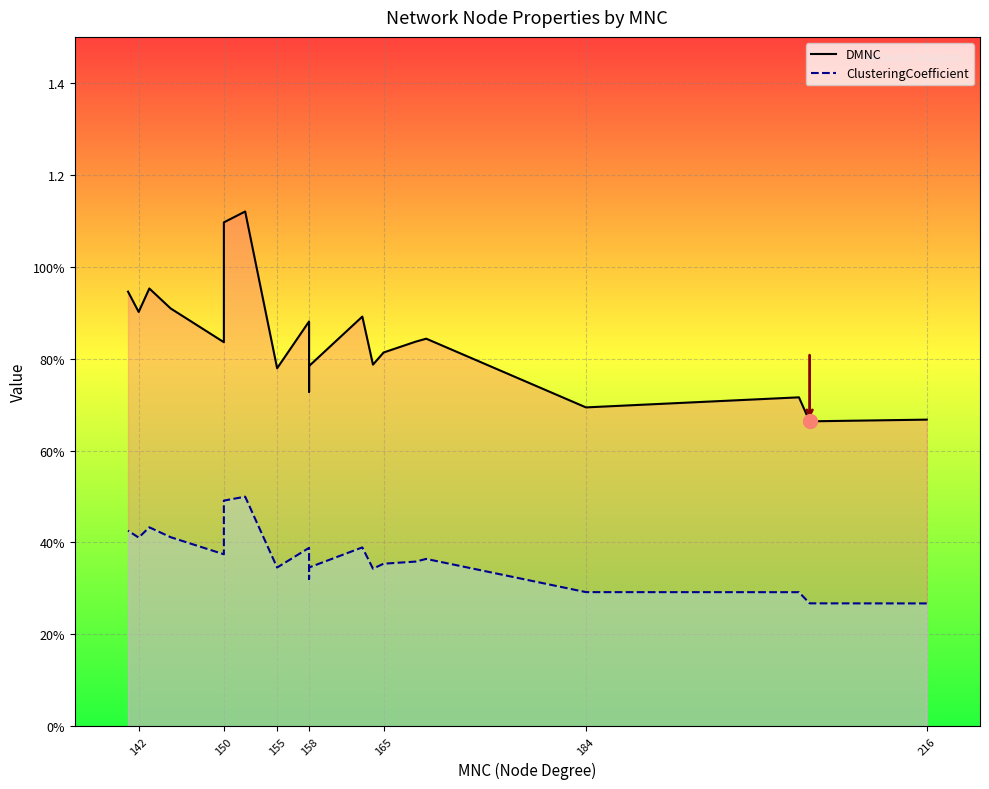

What is the minimum value shown in the chart?

0.3